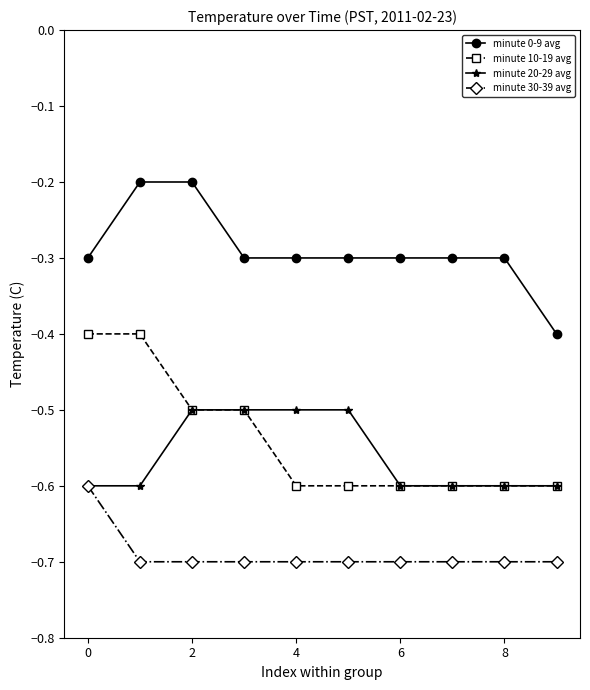

What is the highest value of the minute 30-39 avg series?

-0.6